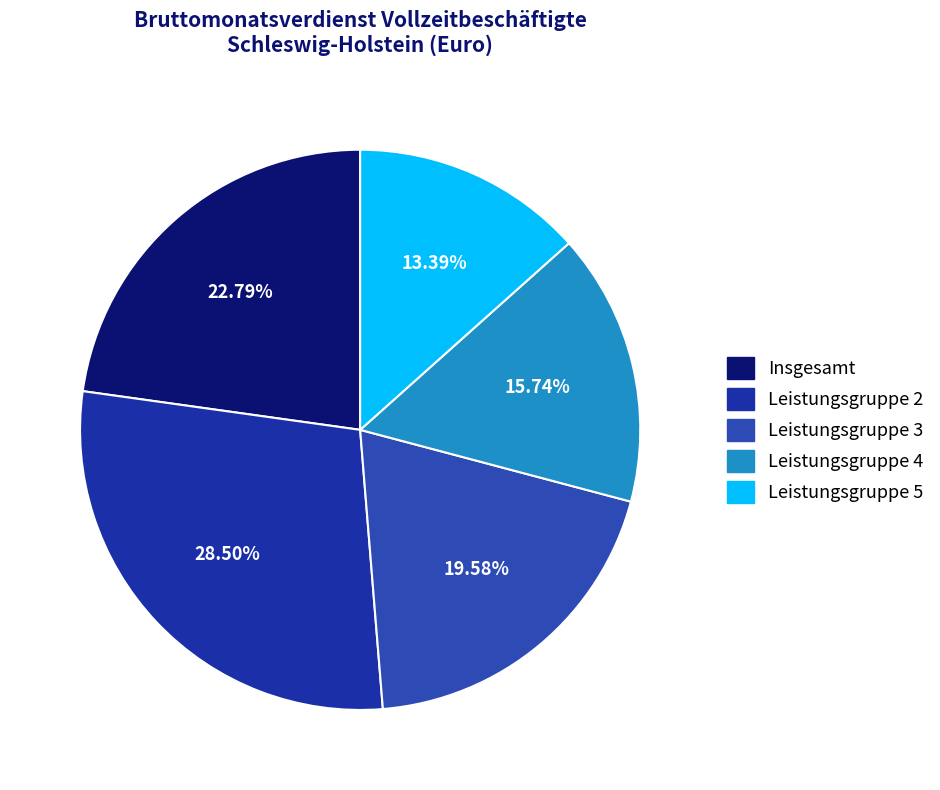

Rank the categories by value from highest to lowest.

Leistungsgruppe 2, Insgesamt, Leistungsgruppe 3, Leistungsgruppe 4, Leistungsgruppe 5